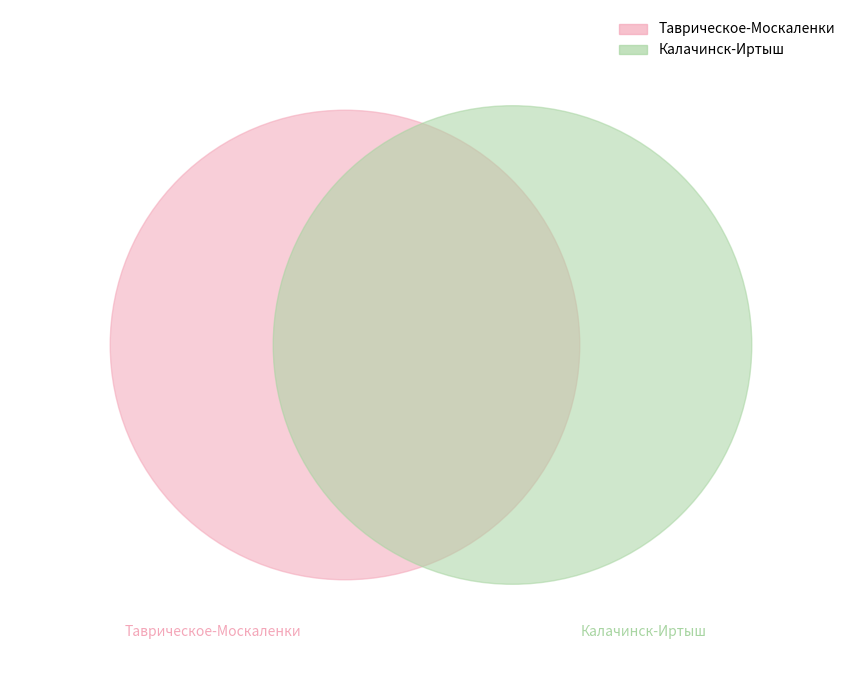

The Таврическое-Москаленки slice represents 59% of the pie. True or false?

False